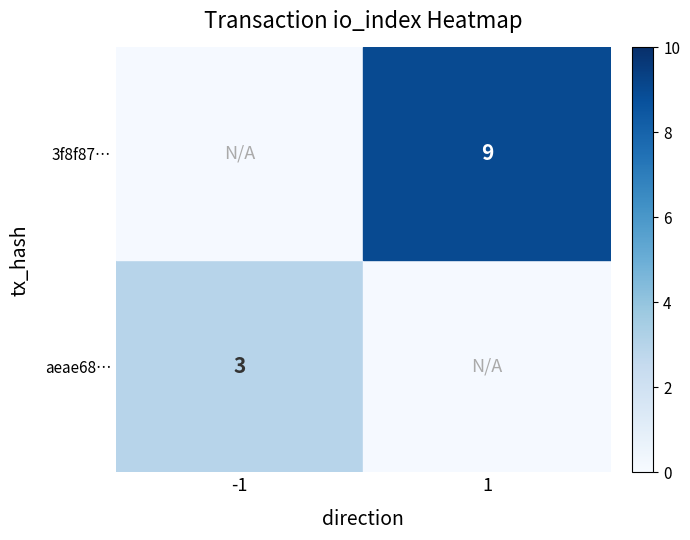

The value of 3f8f87… at -1 is 1.8. True or false?

False